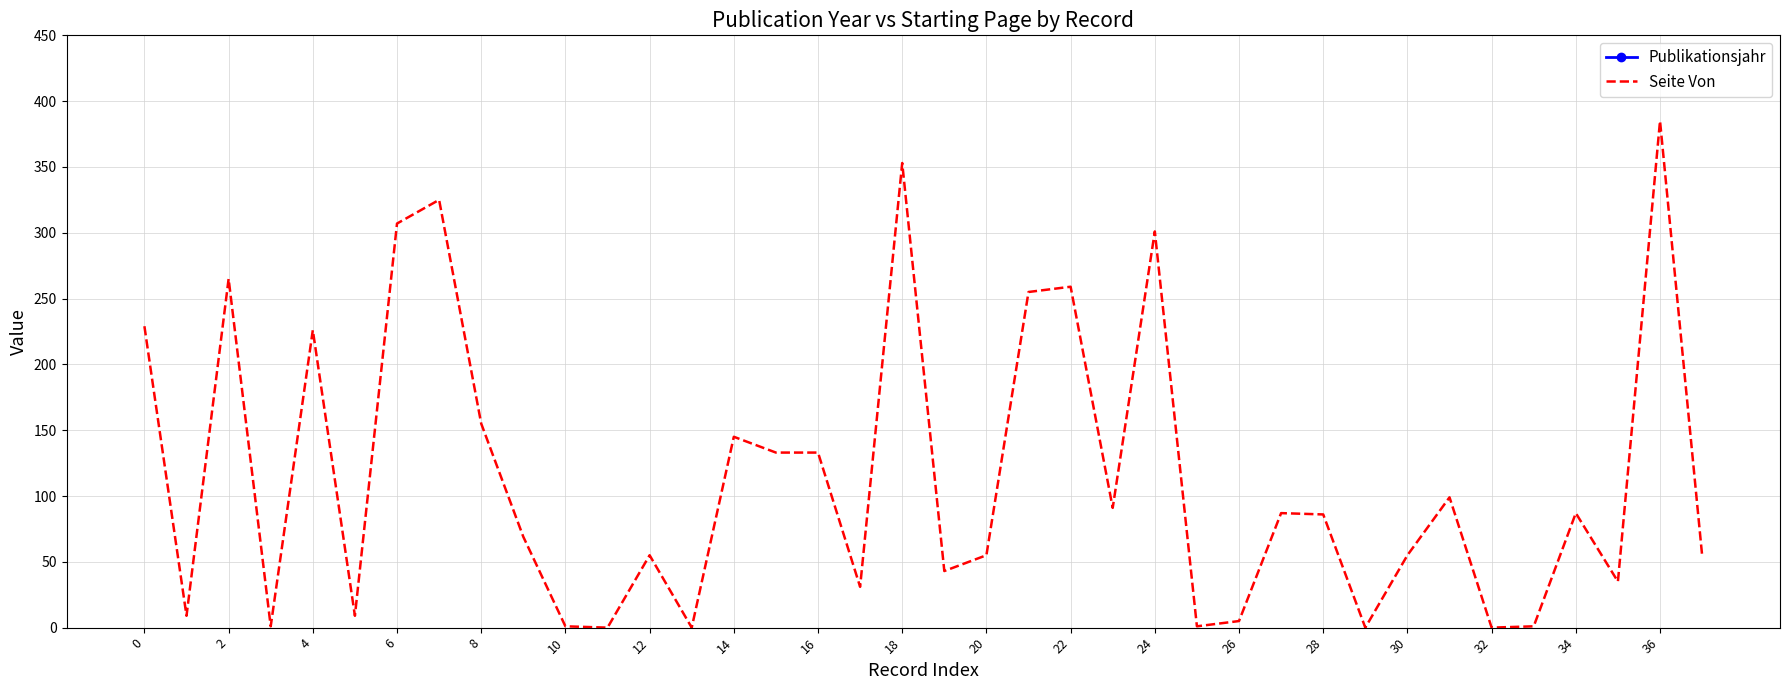

Reading right to left, list all the values displayed in this chart.

Publikationsjahr: 1982	1903	2011	1968	1986	1997	2011	1973	2000	1887	1887	2000	1971	1988	1882	1989	1988	1883	1947	1994	1970	1969	1988	1993	1997	1957	1997	1976	1999	1988	1988	1988	1902	1964	1912	1988	1959	1988
Seite Von: 55	385	35	87	1	0	99	55	0	86	87	5	1	301	91	259	255	55	43	353	31	133	133	145	0	55	0	1	69	155	325	307	9	226	1	265	9	229